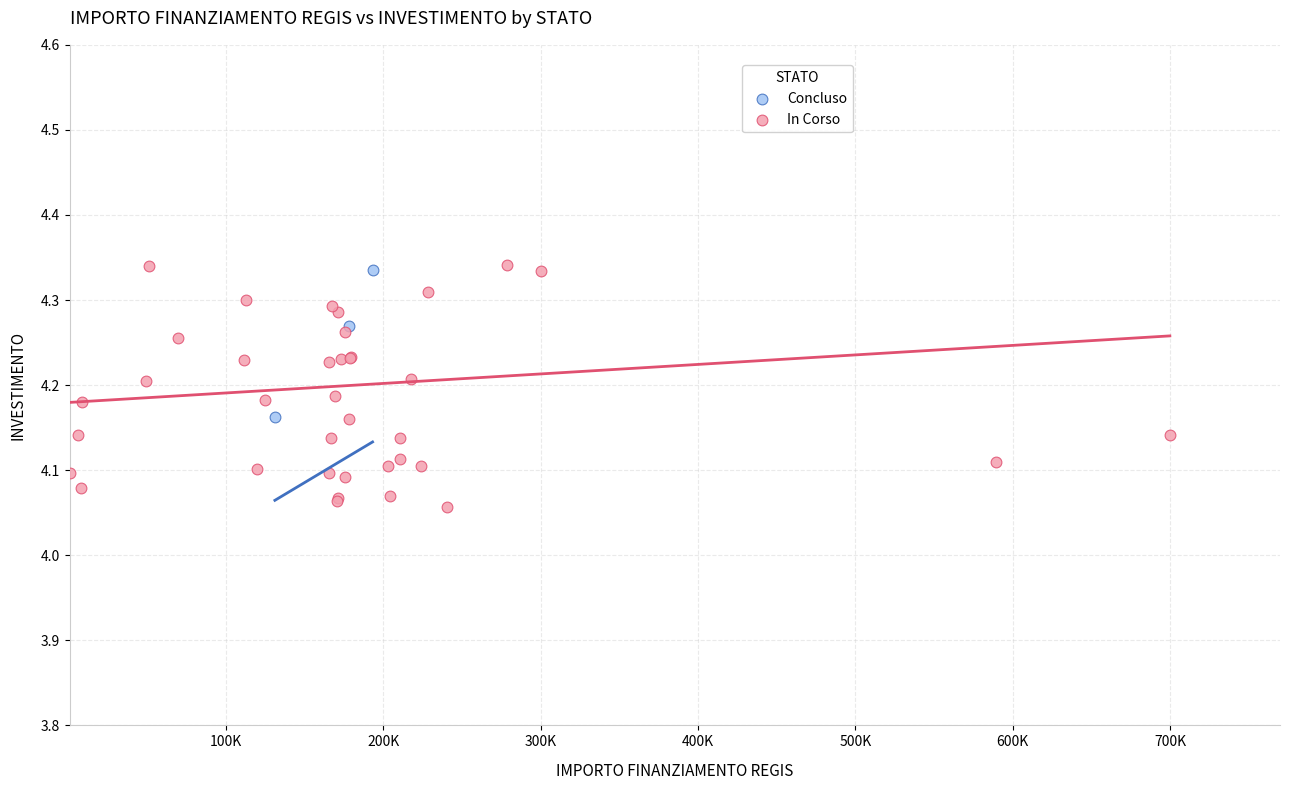

Which series reaches the minimum Y coordinate?

In Corso